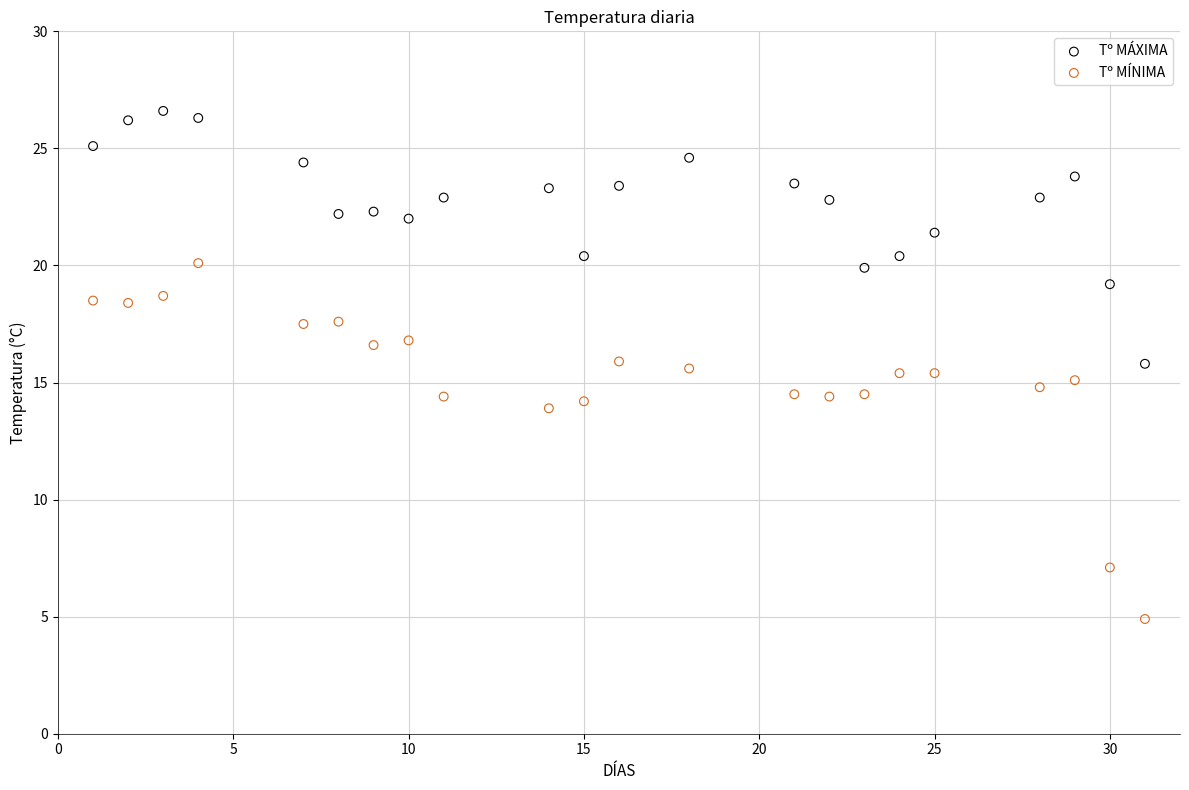

Which series reaches the maximum Y coordinate?

Tº MÁXIMA